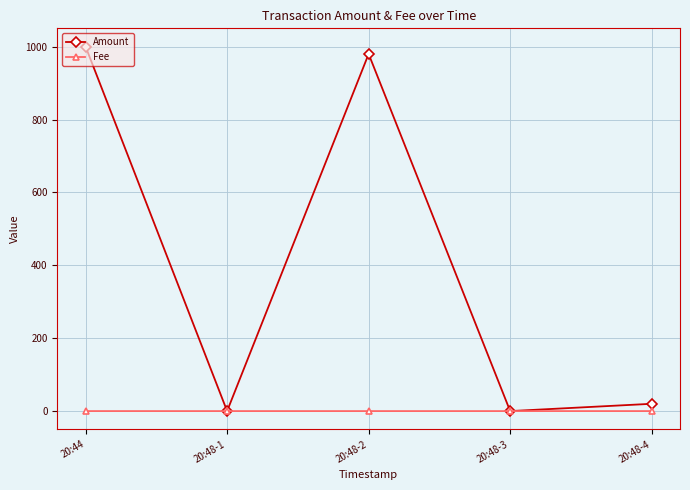

What is the total value across all series at 20:44?

1000.3